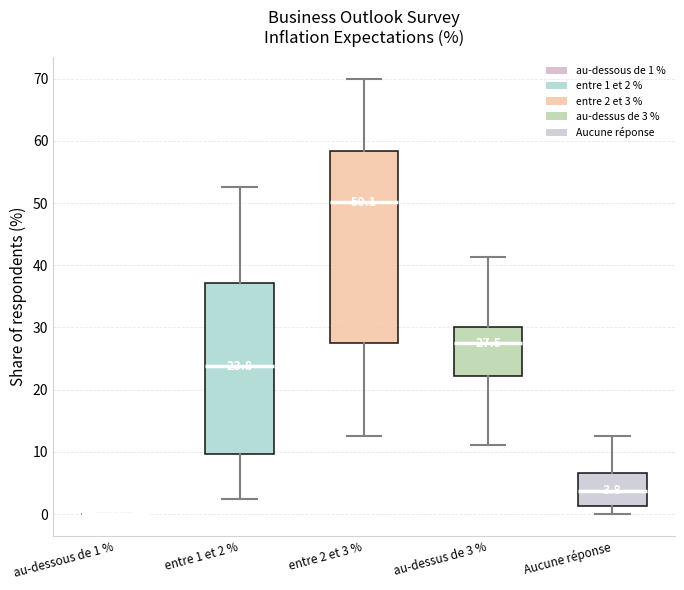

Comparing the boxes themselves (not the whiskers), which one is the tallest?

entre 2 et 3 %